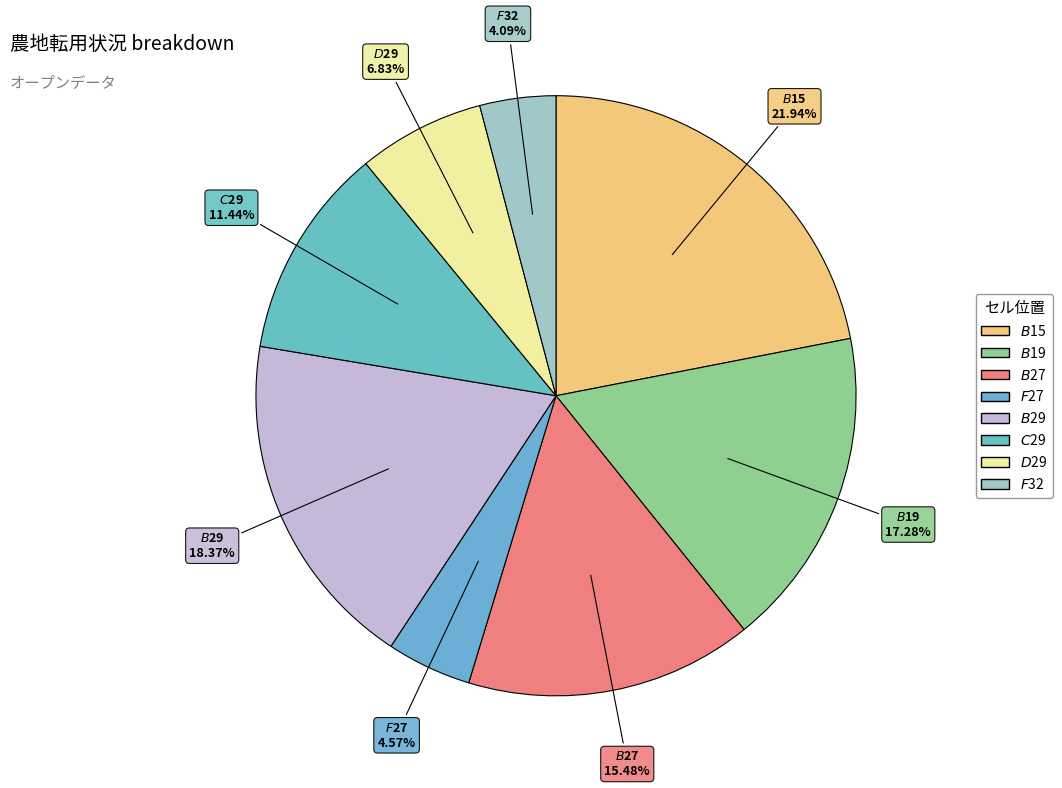

Is it true that $C$29 is 19% of the pie?

False